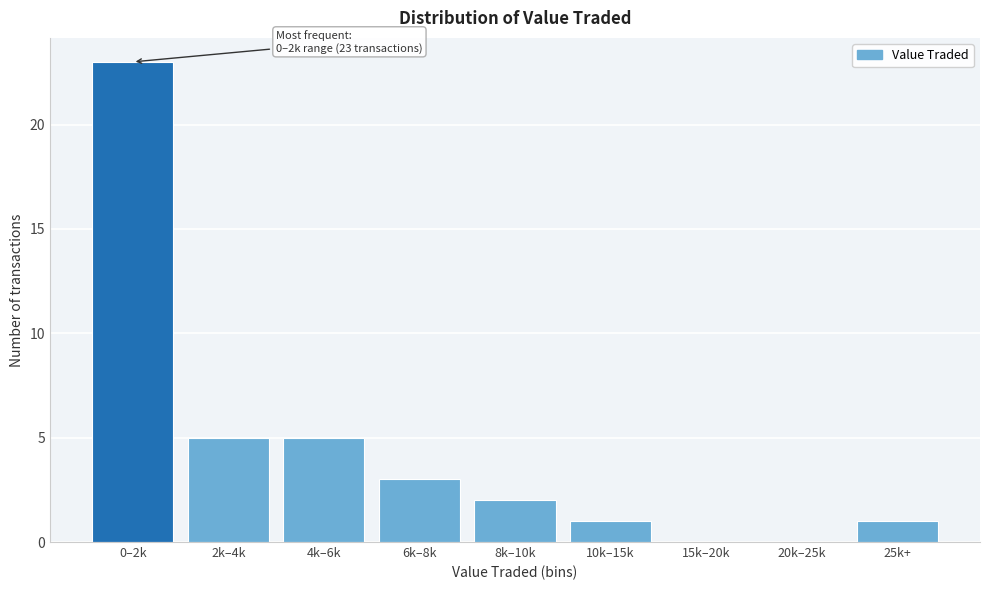

Reading left to right, transcribe all the data shown in this chart.

0–2k=23	2k–4k=5	4k–6k=5	6k–8k=3	8k–10k=2	10k–15k=1	15k–20k=0	20k–25k=0	25k+=1